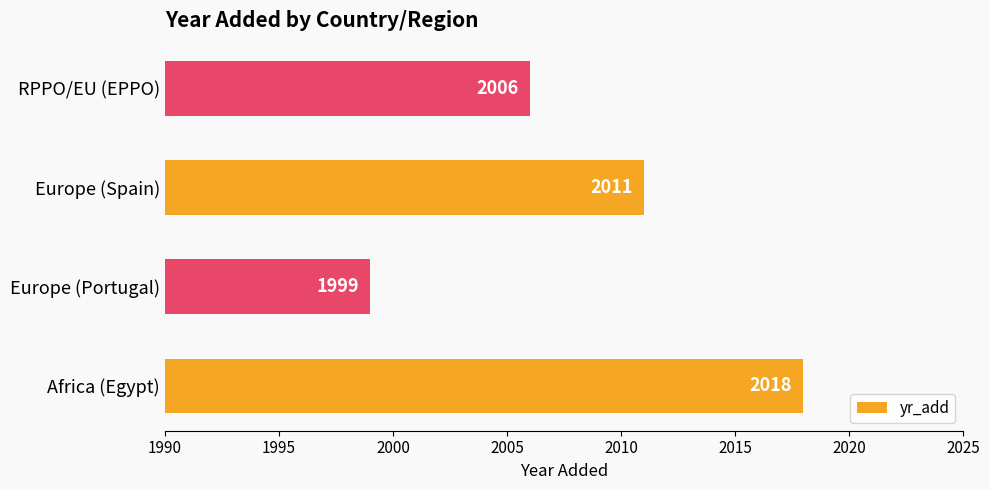

What is the difference between the maximum and minimum values?

19